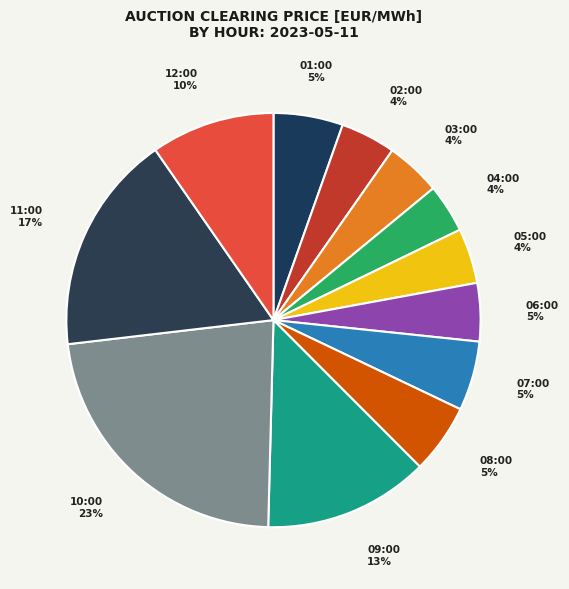

Rank the categories by value from highest to lowest.

10:00, 11:00, 09:00, 12:00, 01:00, 07:00, 08:00, 06:00, 02:00, 03:00, 05:00, 04:00